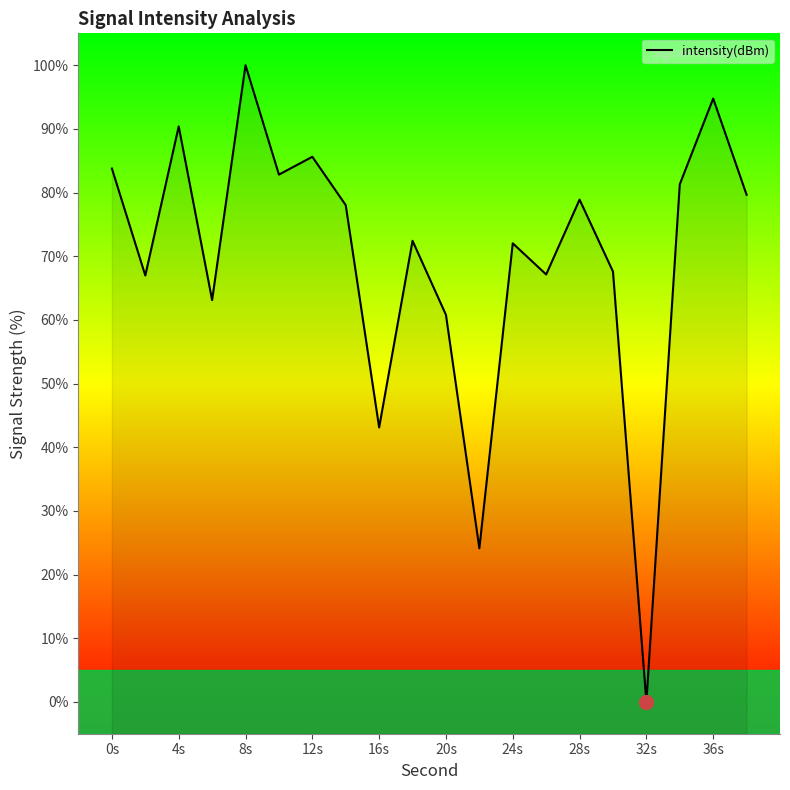

How many values are below 78?

10